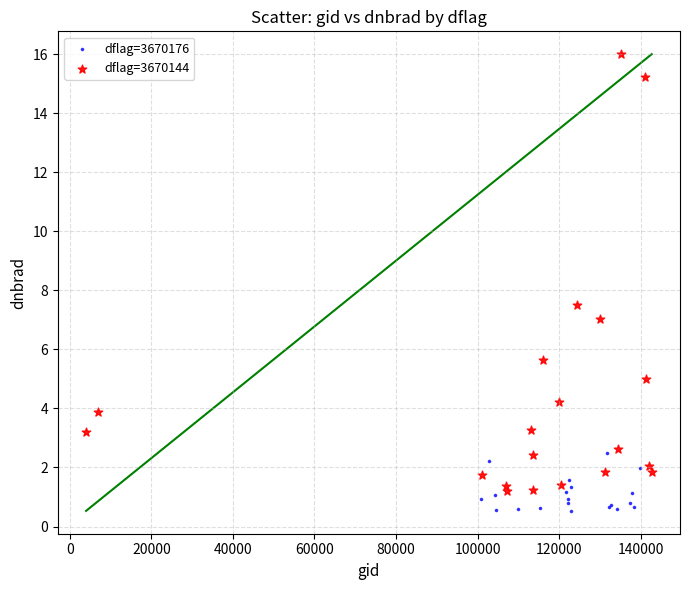

Which series has the largest Y range (max minus min)?

dflag=3670144